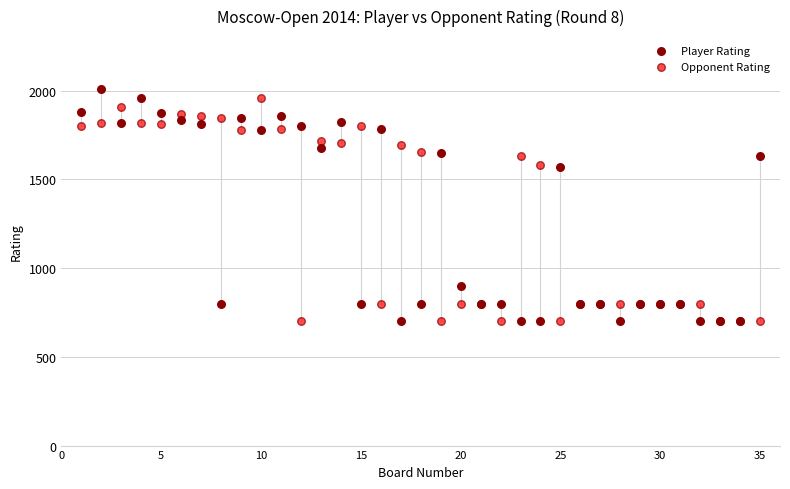

What is the X range (max minus min) for the scatter plot?

34